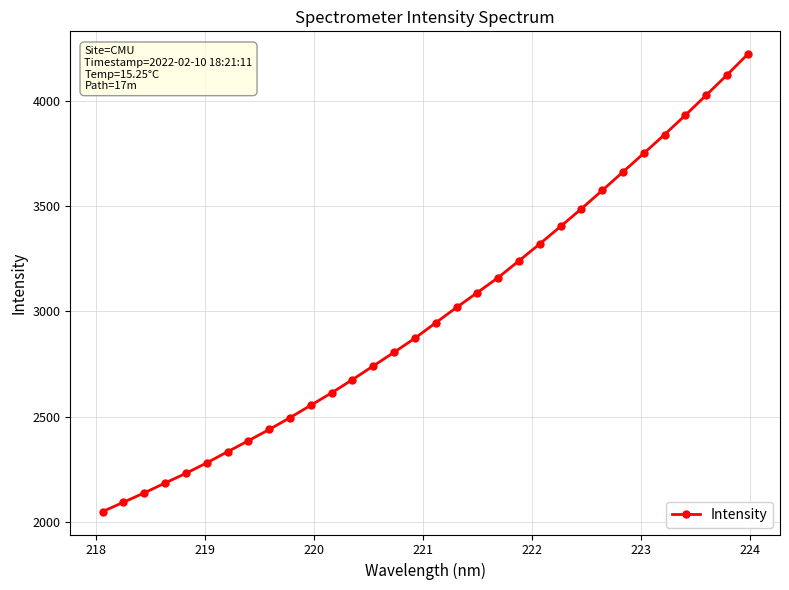

What is the value of the 19th point from the left?

3089.4